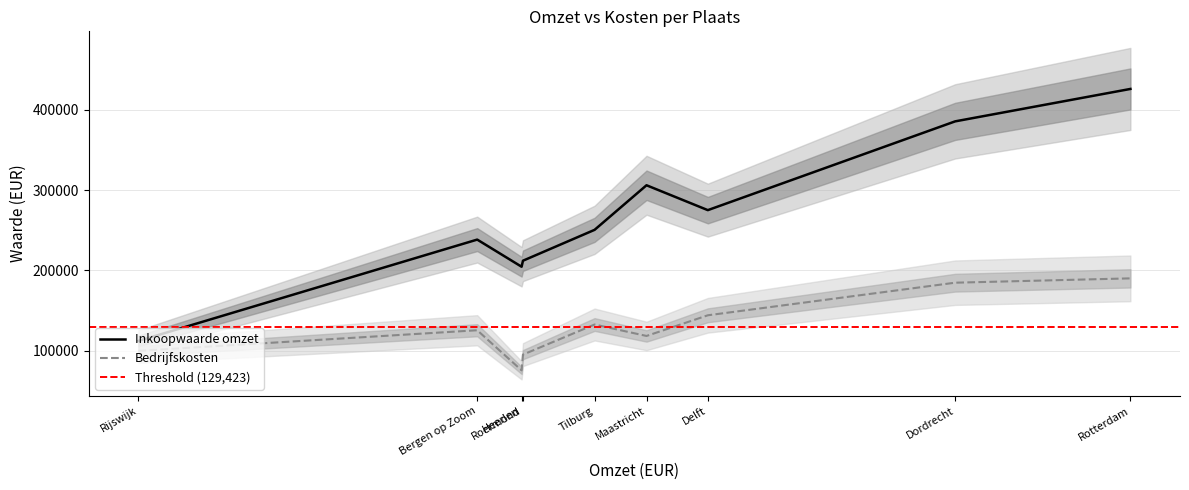

What is the value of the Bedrijfskosten point at the 7th from the left?

144000